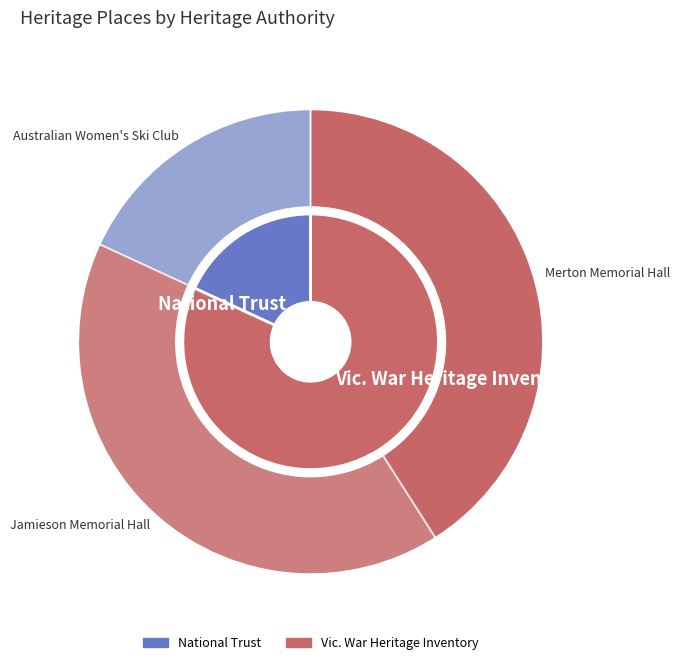

How many segments does this pie chart have?

3